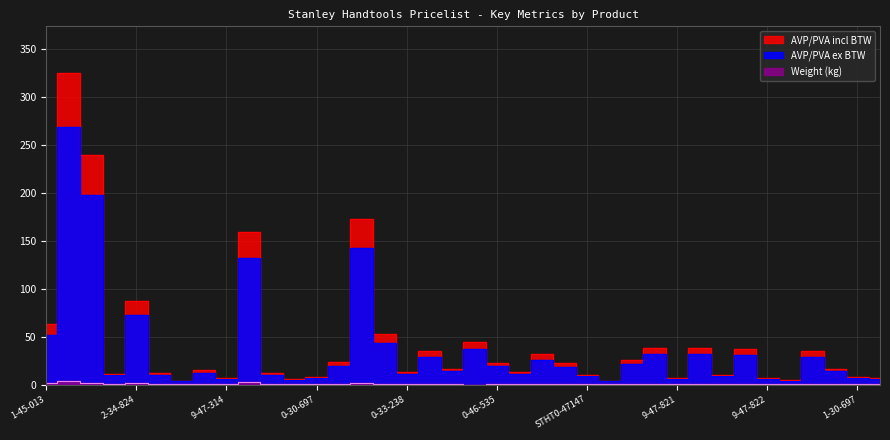

What position from the right is 0-34-102?

25